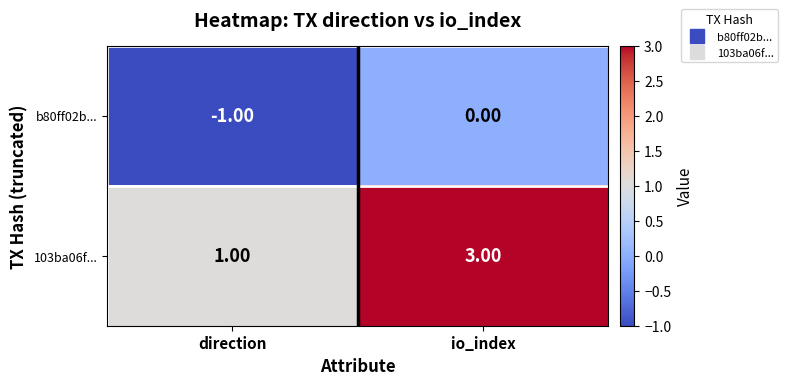

Between direction and io_index, which series saw the biggest shift?

103ba06f...